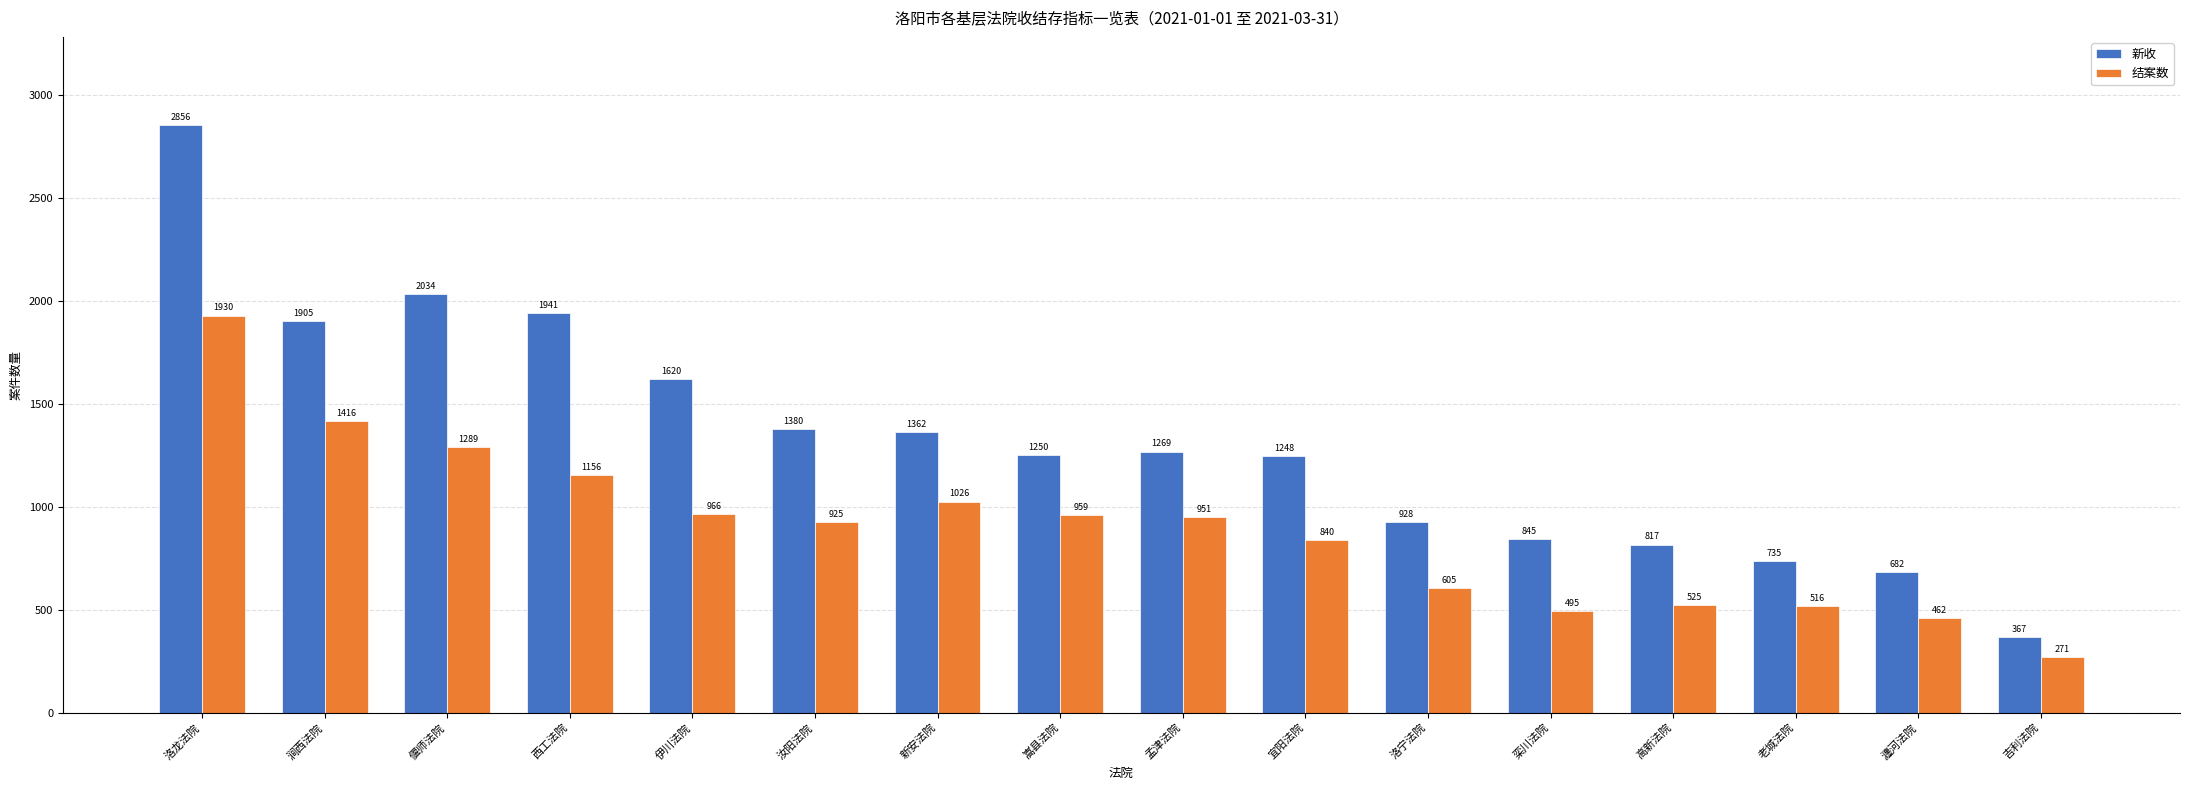

Which category has the highest value across all series?

洛龙法院